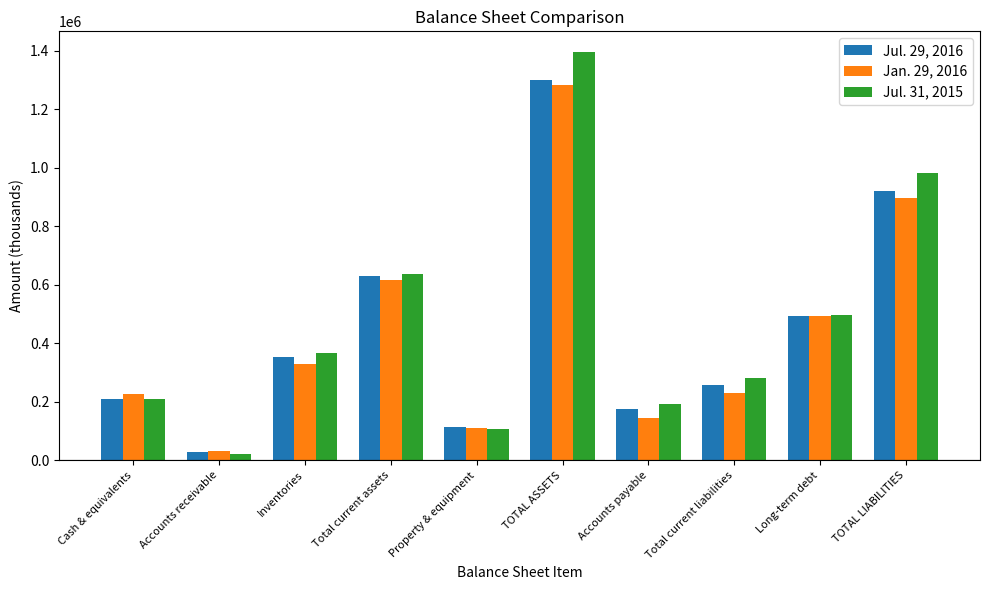

What is the label of the 7th bar from the right?

Total current assets